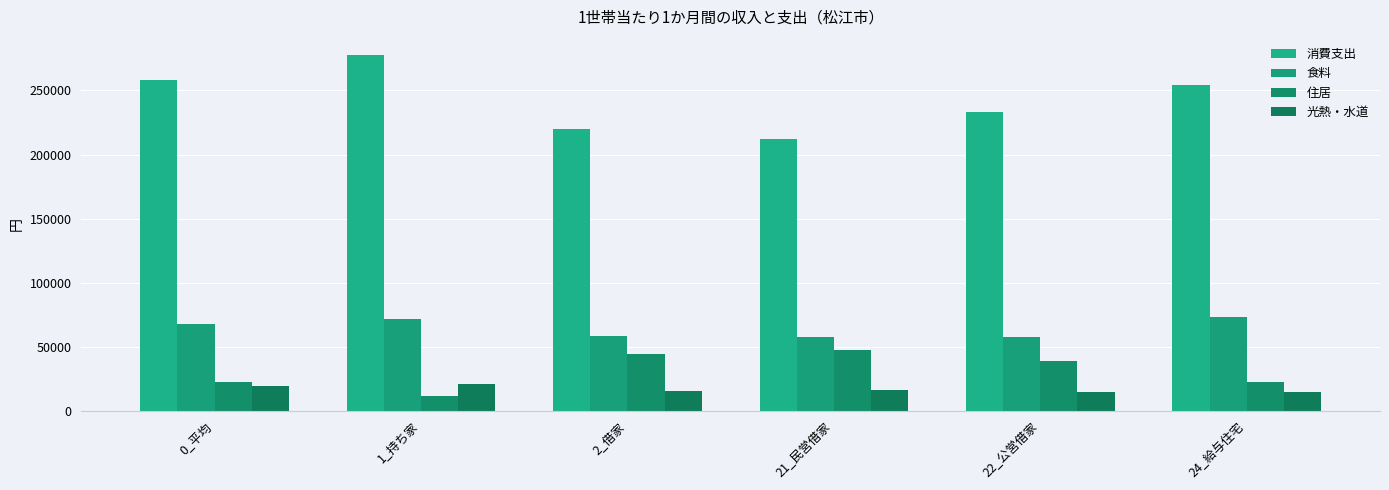

At which category does the chart reach its minimum across all series?

1_持ち家